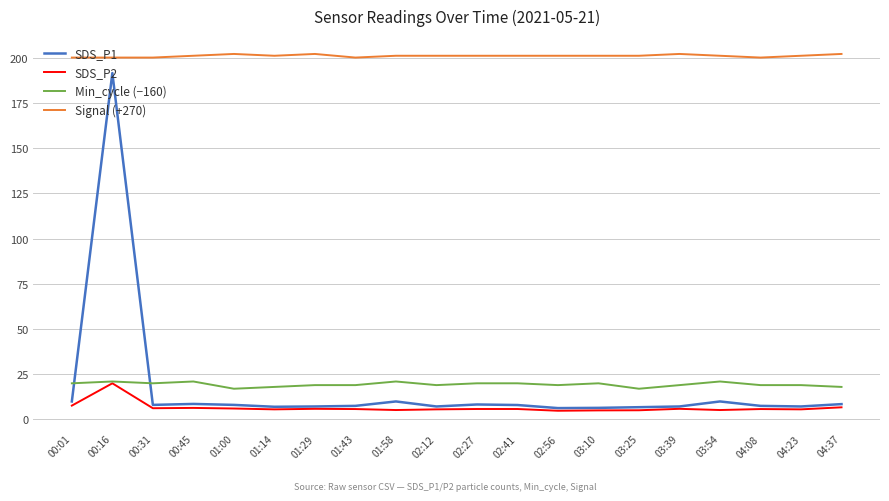

Where do Min_cycle (−160) and SDS_P1 first cross each other?

00:01 and 00:16